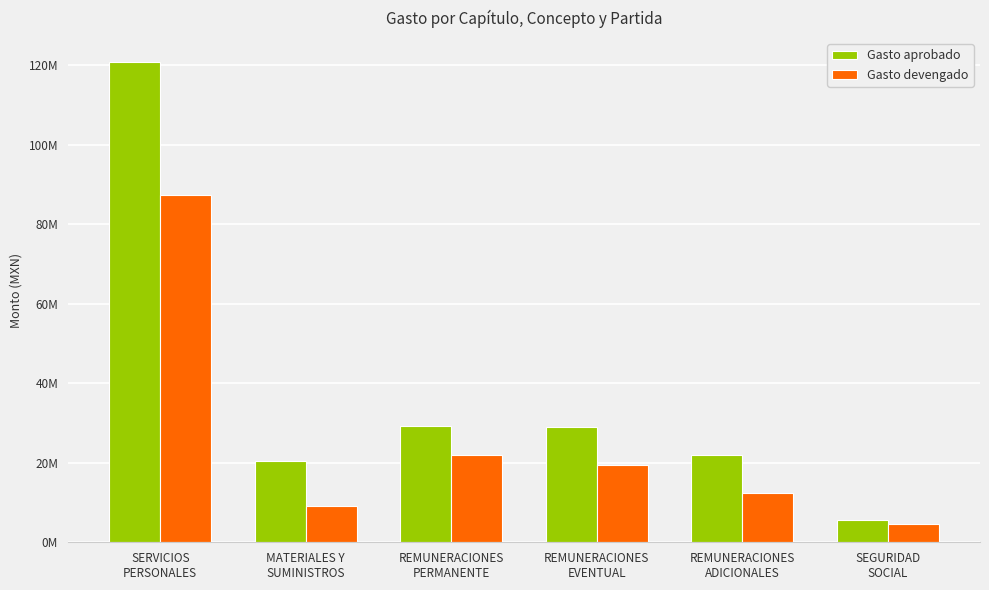

Which category has the lowest value across all series?

SEGURIDAD
SOCIAL